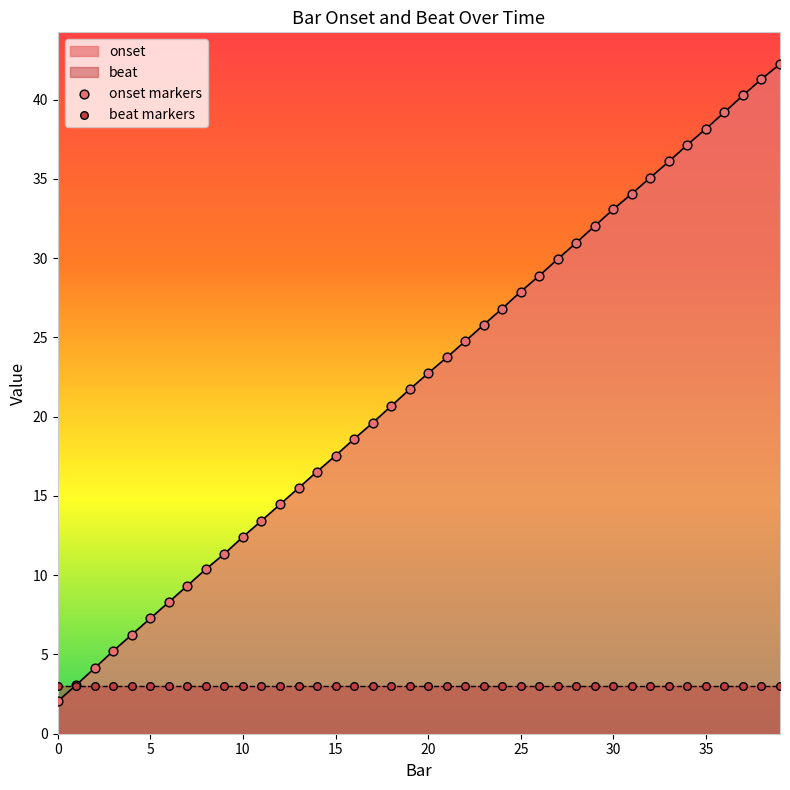

Between 1 and 23, which is larger?

23